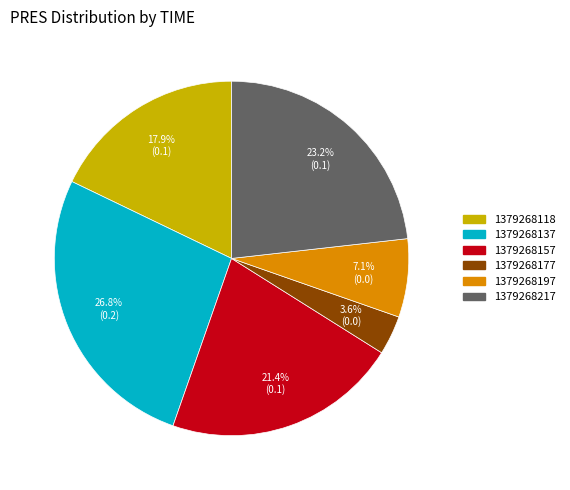

Rank the categories by value from highest to lowest.

1379268137, 1379268217, 1379268157, 1379268118, 1379268197, 1379268177